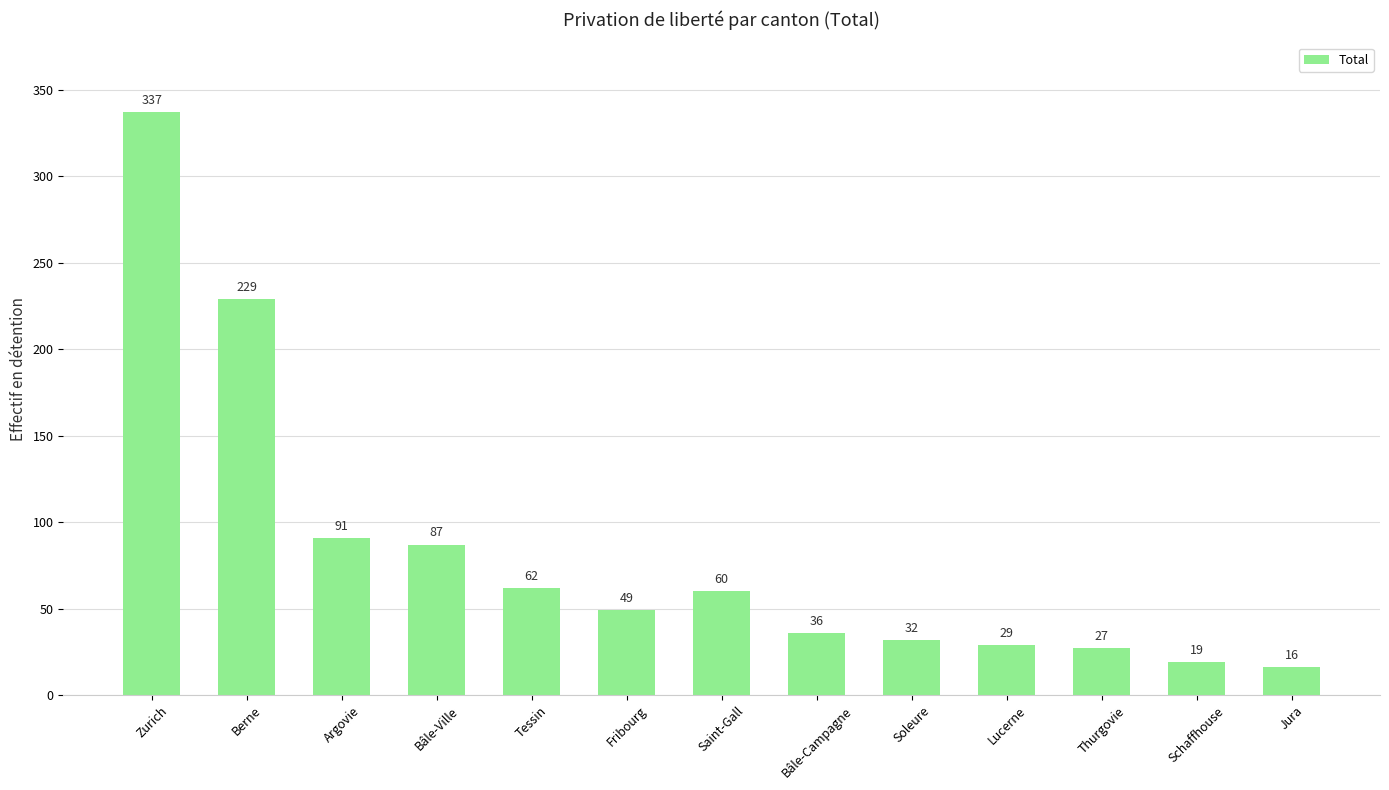

List the labels in order of value, largest first.

Zurich, Berne, Argovie, Bâle-Ville, Tessin, Saint-Gall, Fribourg, Bâle-Campagne, Soleure, Lucerne, Thurgovie, Schaffhouse, Jura